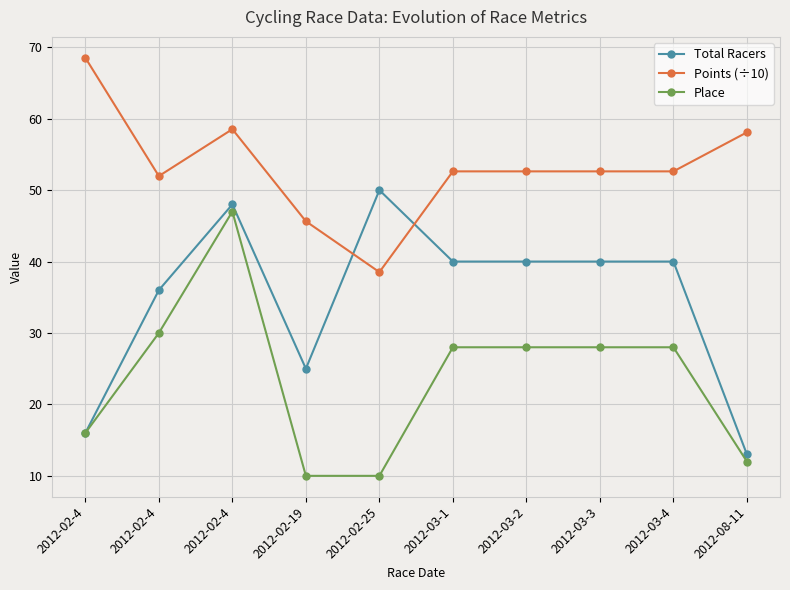

How many lines are shown in the chart?

3